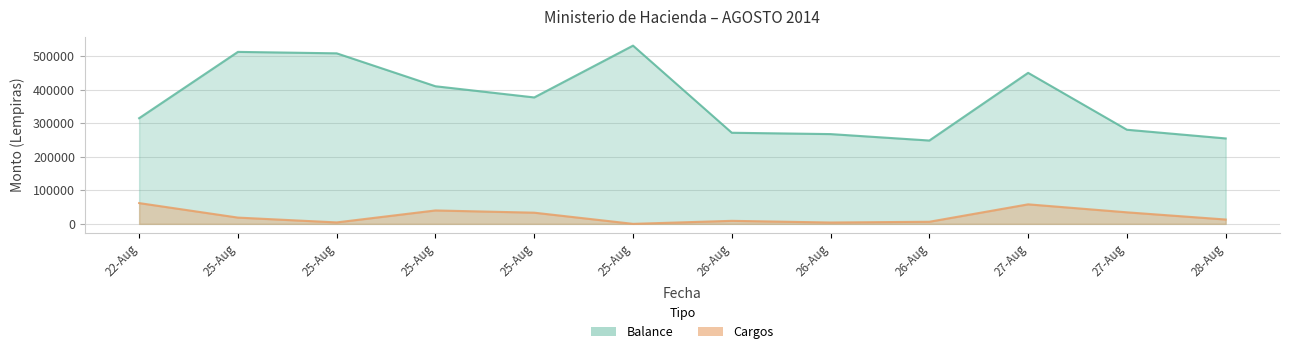

In Cargos, how many points are lower than both neighbors (excluding endpoints)?

3